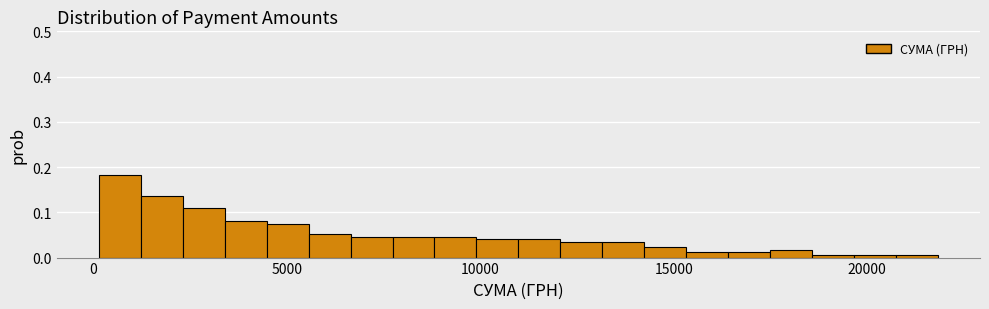

Read against the x-axis, roughly where is the centre of the tallest bar?

500